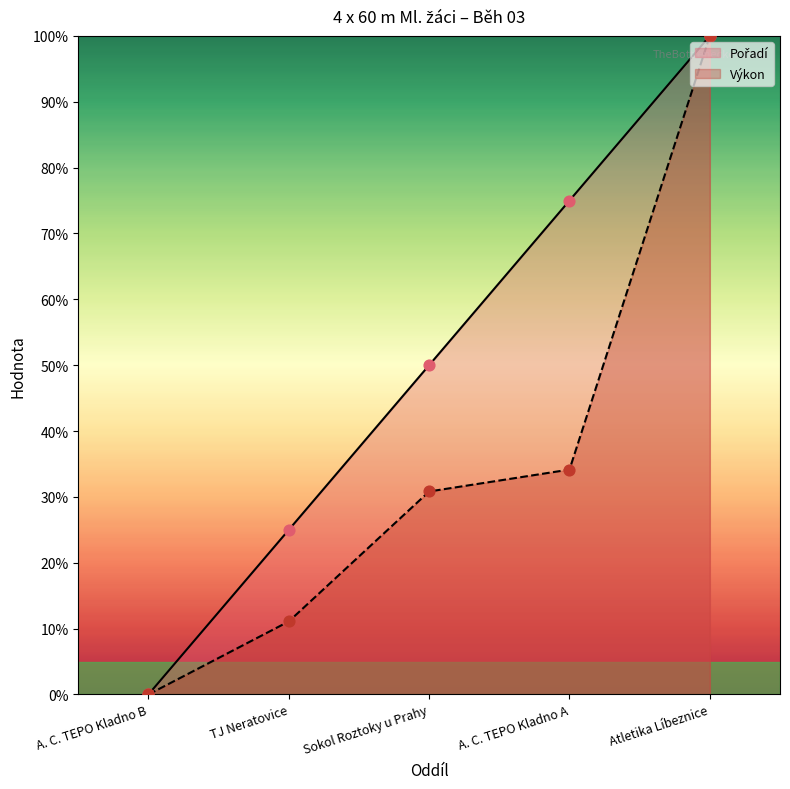

Is the value of Výkon at Atletika Líbeznice greater than the value of Pořadí at TJ Neratovice?

Yes